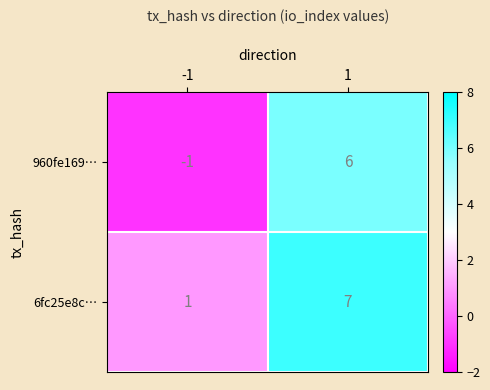

What is the sum of the 6fc25e8c… values at -1 and 1?

8